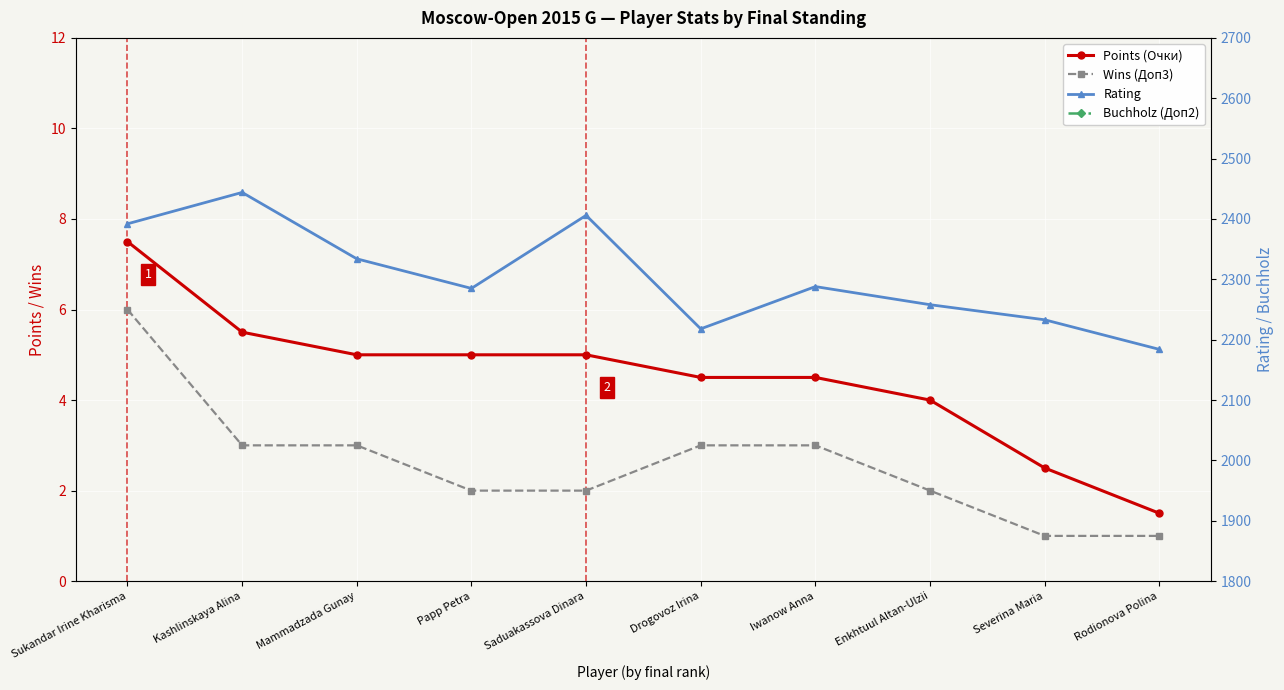

What is the label of the 6th point from the left?

Drogovoz Irina